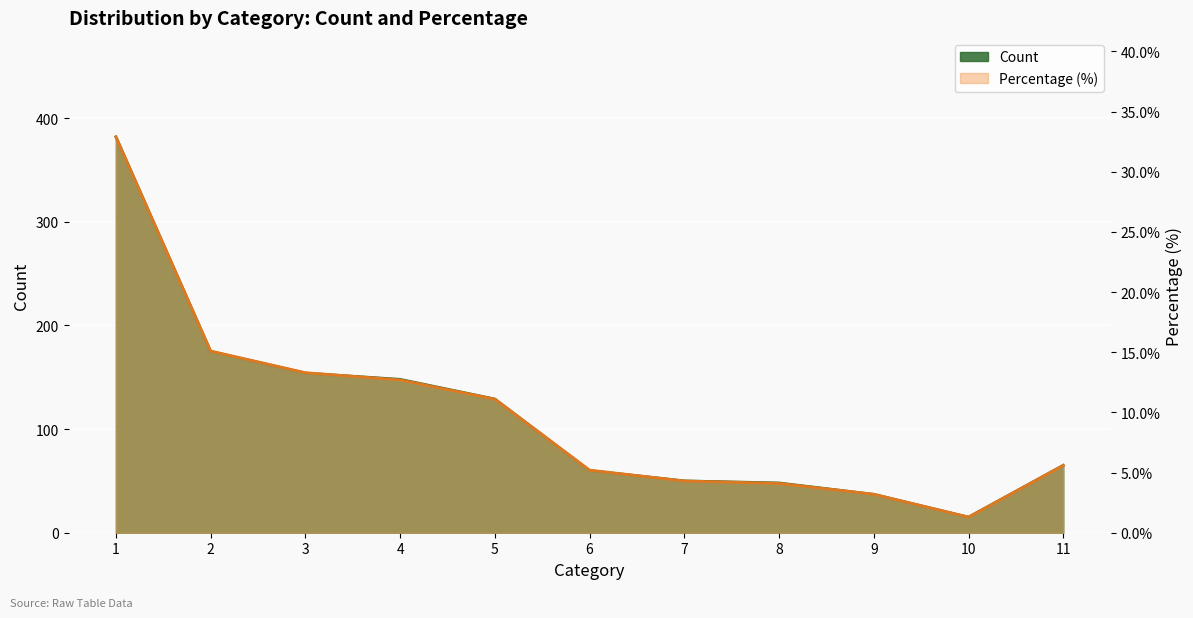

What is the value of the Percentage point at the 7th from the left?

4.3